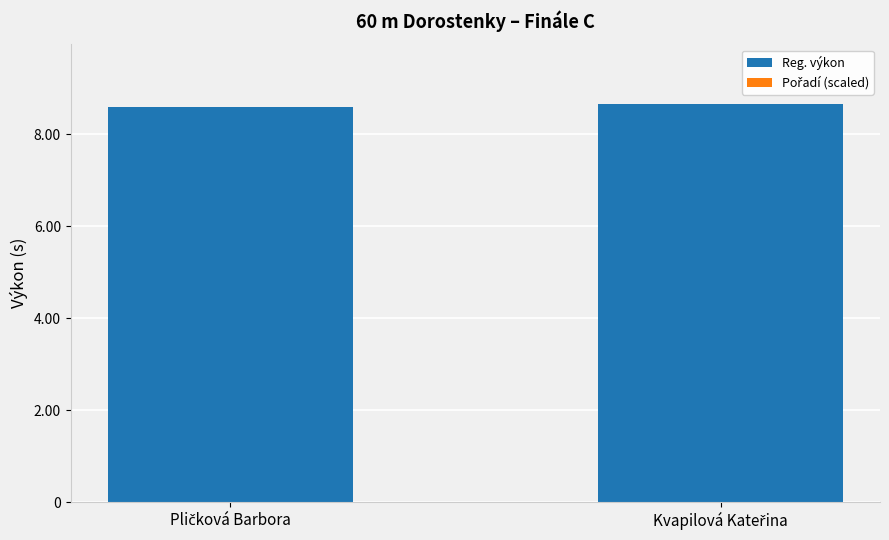

What is the highest value of the Reg. výkon series?

8.7